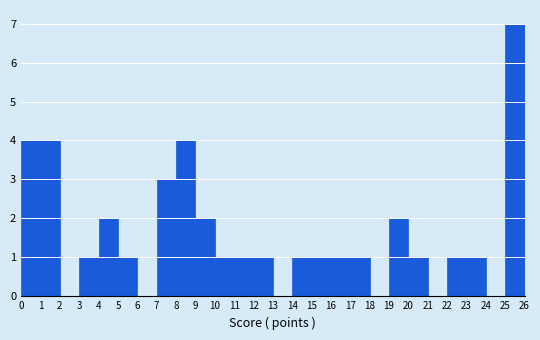

Reading left to right, transcribe this chart: for each bar, give the range it covers on the x-axis and its height. The values are not printed on the chart, so give them approximately, as read against the axis.

0 to 1: 4
1 to 2: 4
2 to 3: 0
3 to 4: 1
4 to 5: 2
5 to 6: 1
6 to 7: 0
7 to 8: 3
8 to 9: 4
9 to 10: 2
10 to 11: 1
11 to 12: 1
12 to 13: 1
13 to 14: 0
14 to 15: 1
15 to 16: 1
16 to 17: 1
17 to 18: 1
18 to 19: 0
19 to 20: 2
20 to 21: 1
21 to 22: 0
22 to 23: 1
23 to 24: 1
24 to 25: 0
25 to 26: 7